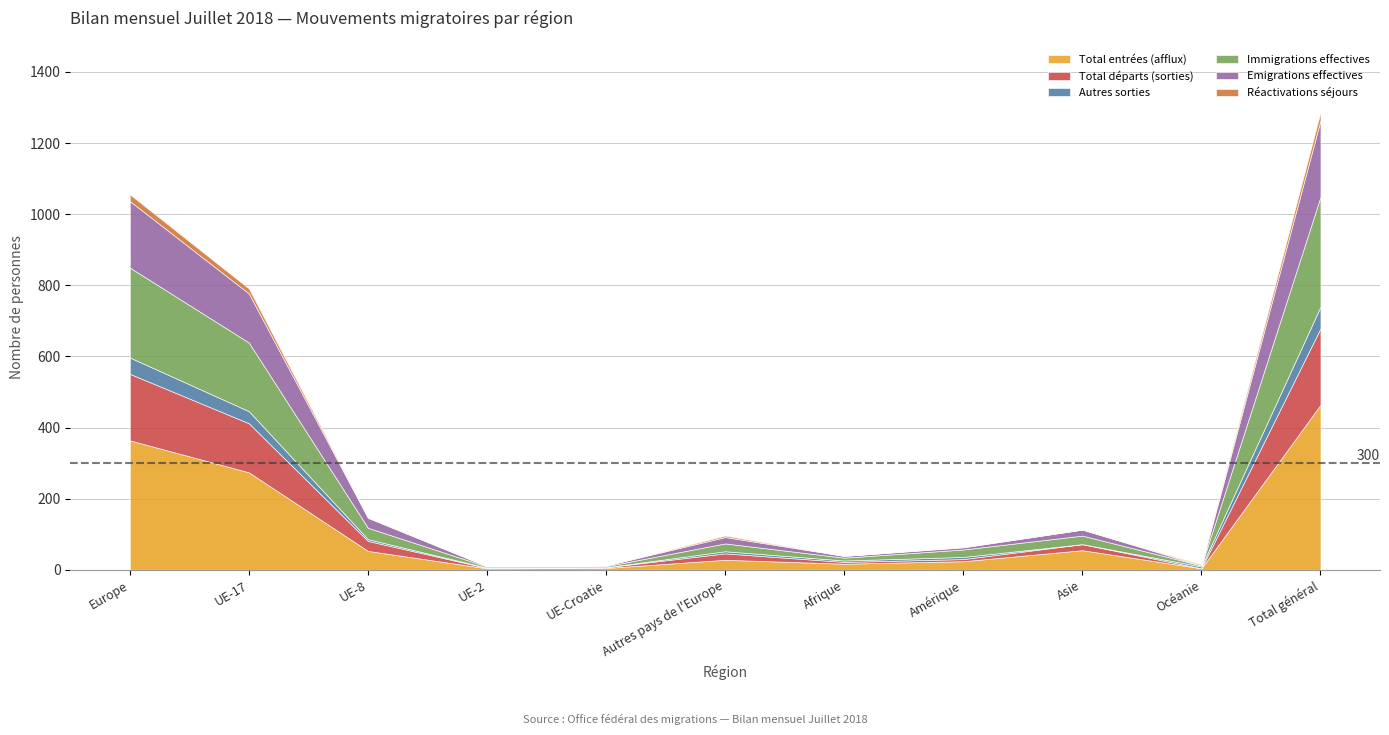

At which category is the sum across all series the highest?

Total général